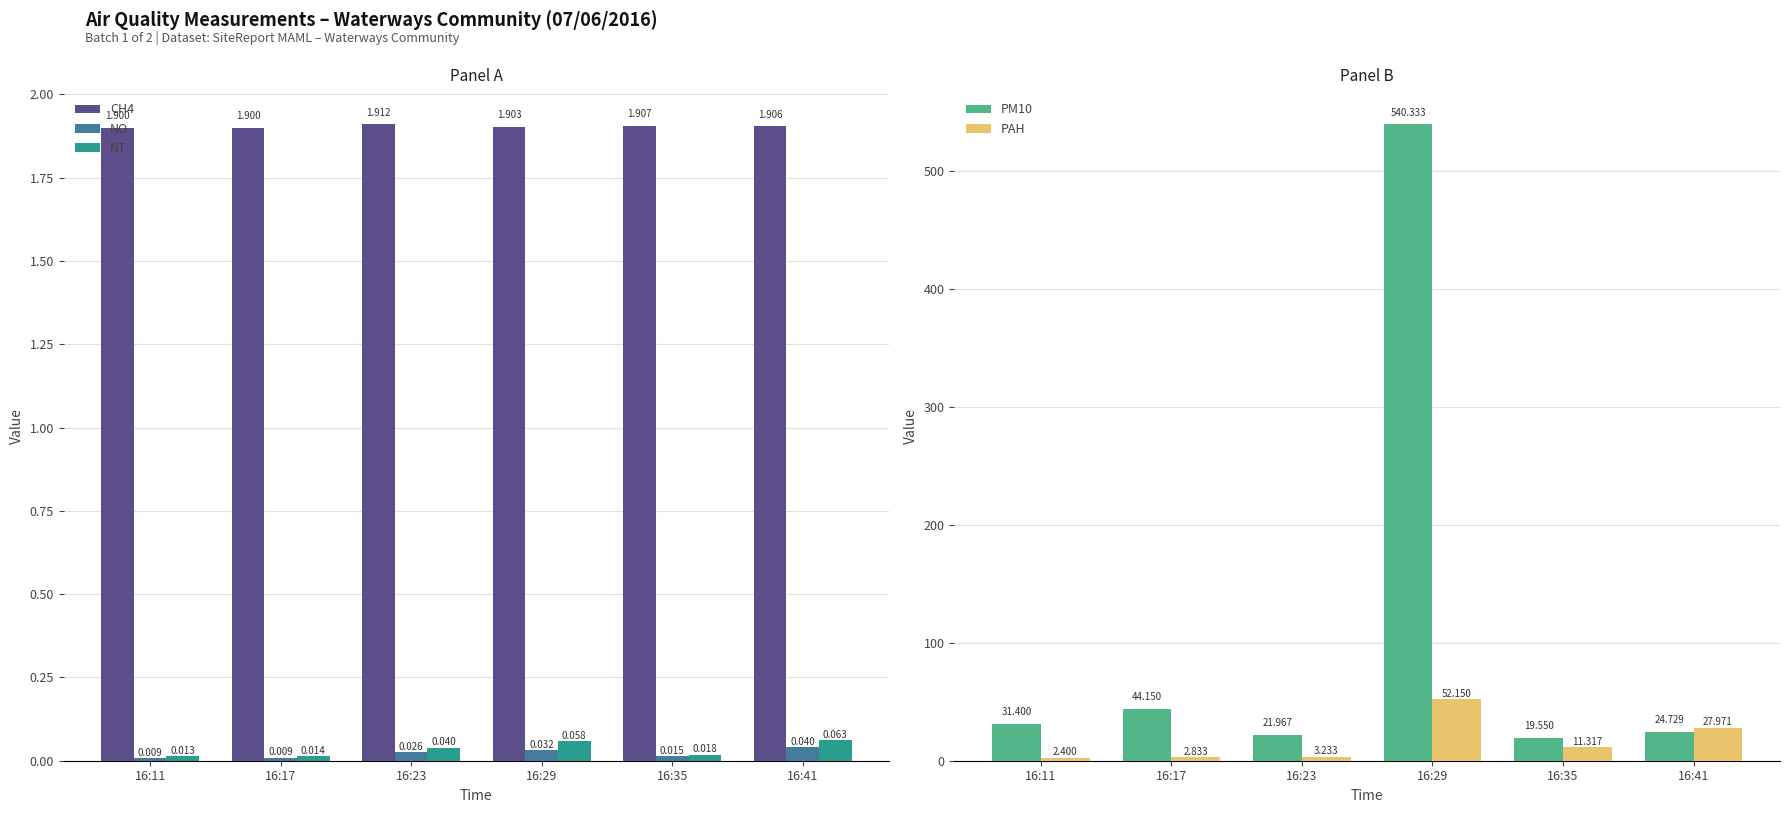

True or false: NO has a value of 0.0 at 16:35.

False